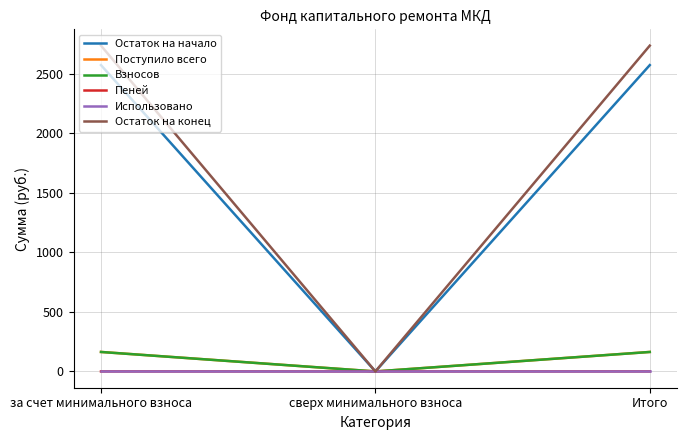

What is the maximum value shown in the chart?

2738.6